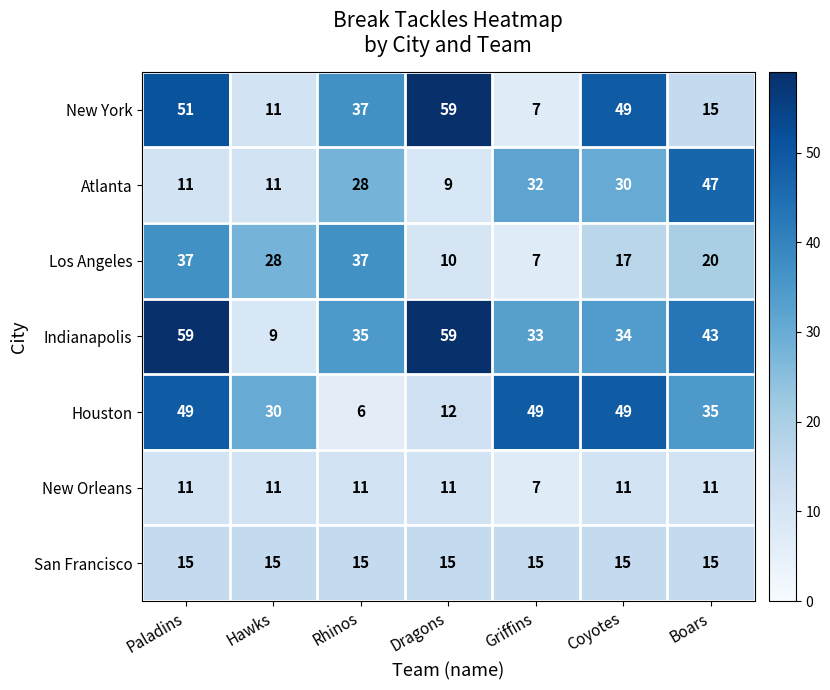

How many data points does each series have?

7